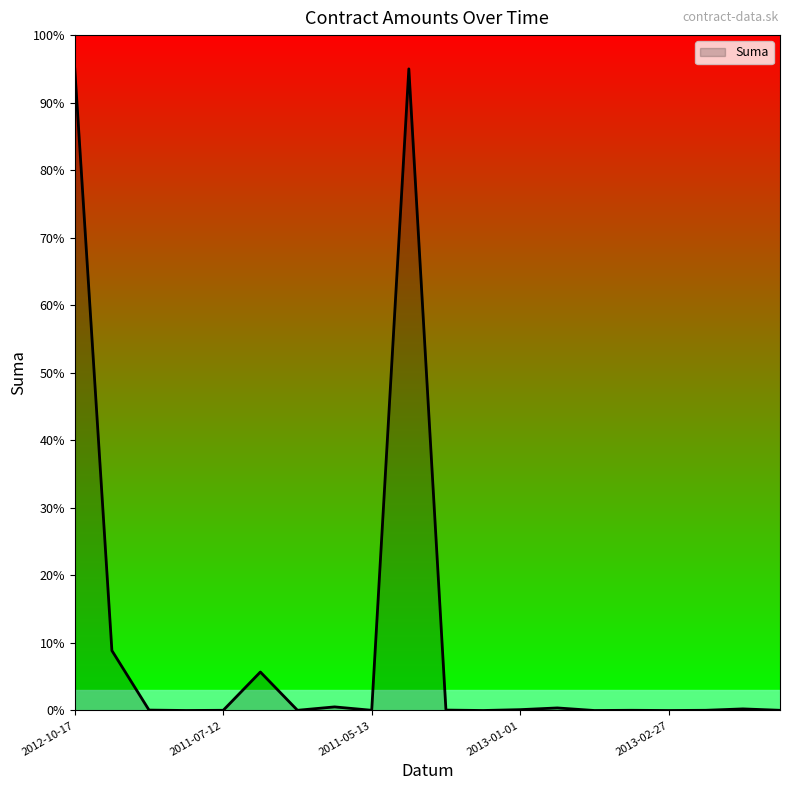

Which label corresponds to the largest value in the chart?

2012-10-17